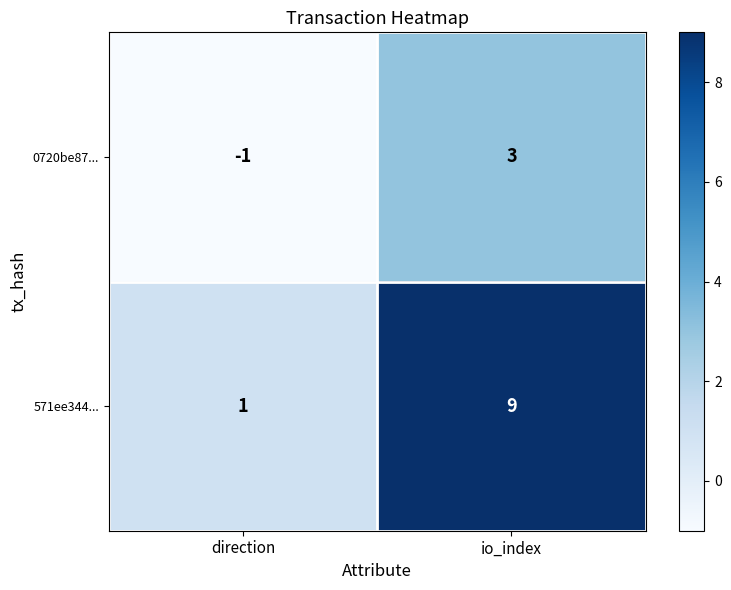

Count the number of data series in this chart.

2